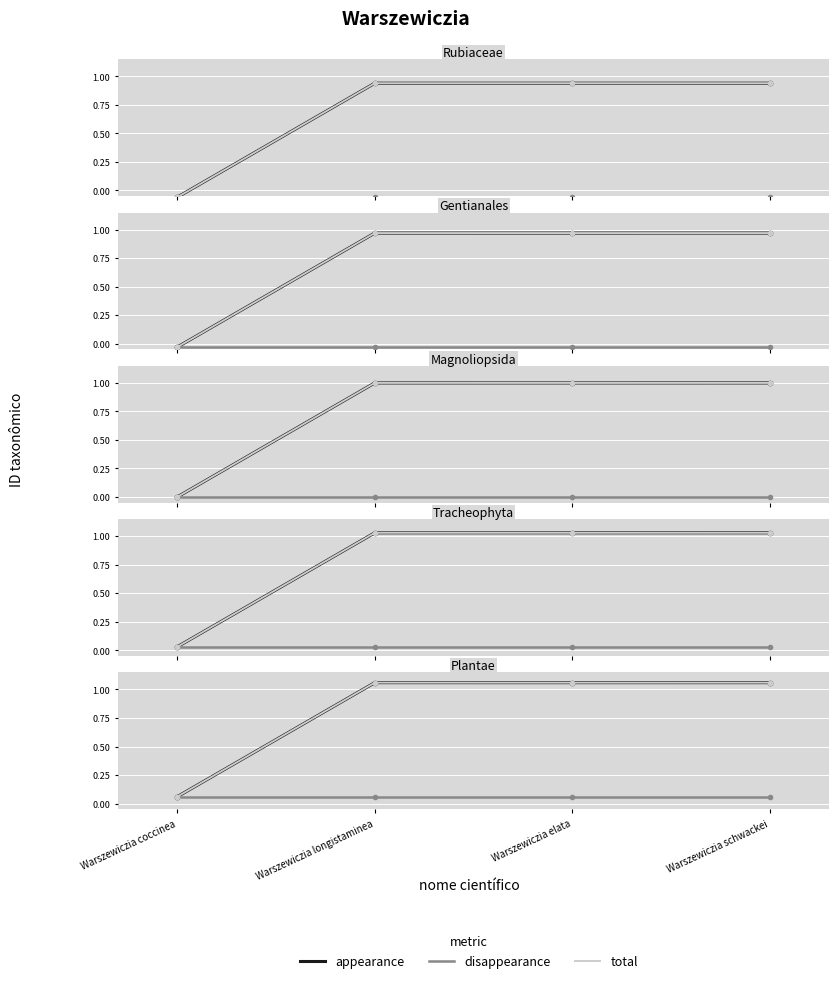

What are all the series names shown in the legend?

appearance, disappearance, total